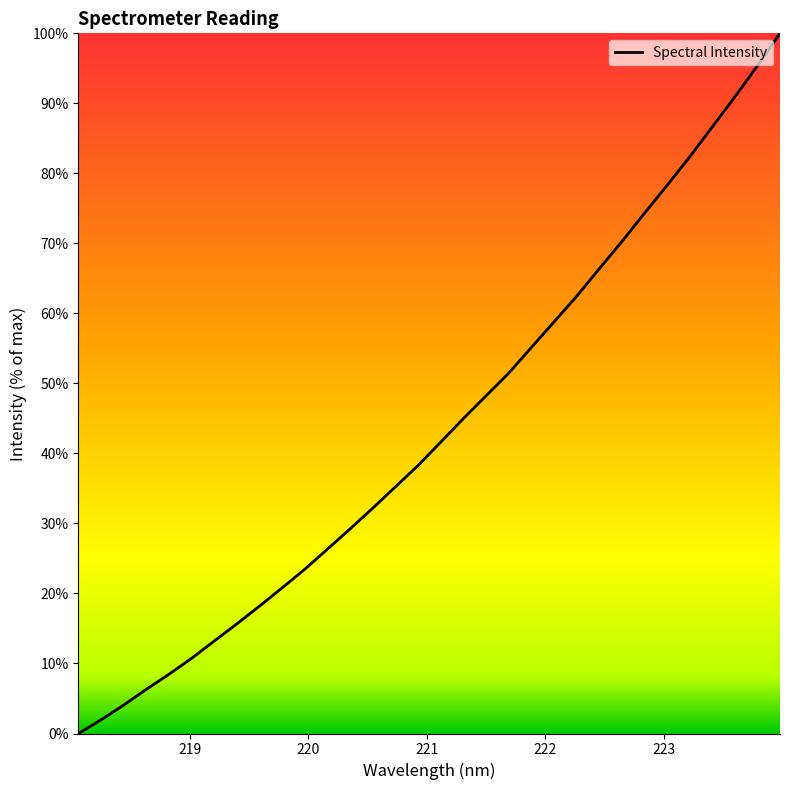

What is the greatest value displayed?

100.0